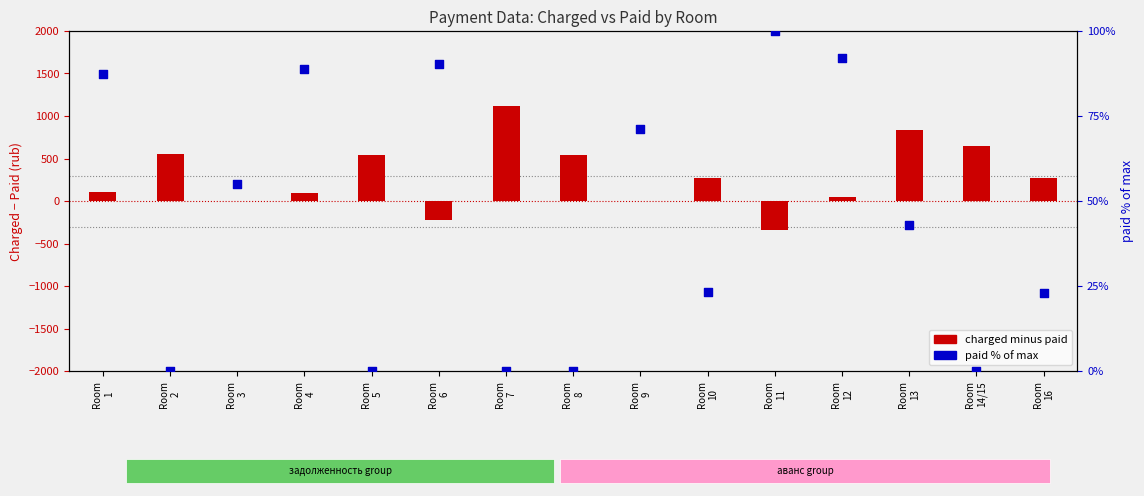

Is the value of paid % of max at Room
10 greater than the value of charged minus paid at Room
1?

No